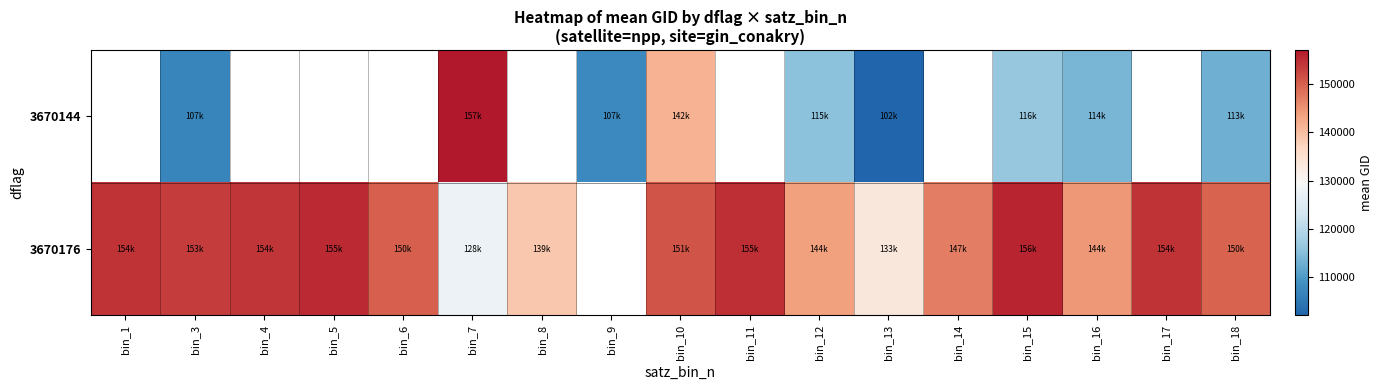

Is the value of 3670144 at bin_7 greater than the value of 3670176 at bin_5?

Yes